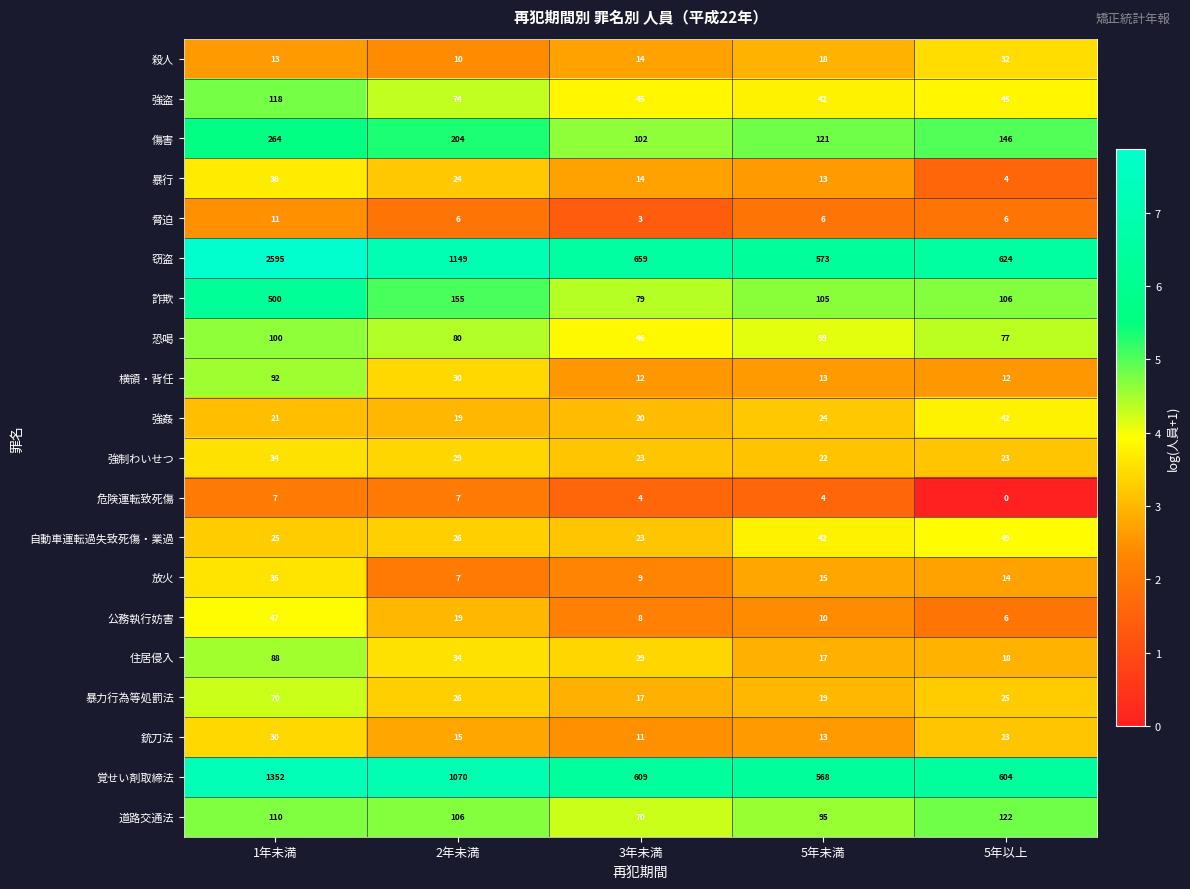

Is the value of 殺人 at 2年未満 greater than the value of 暴力行為等処罰法 at 2年未満?

No